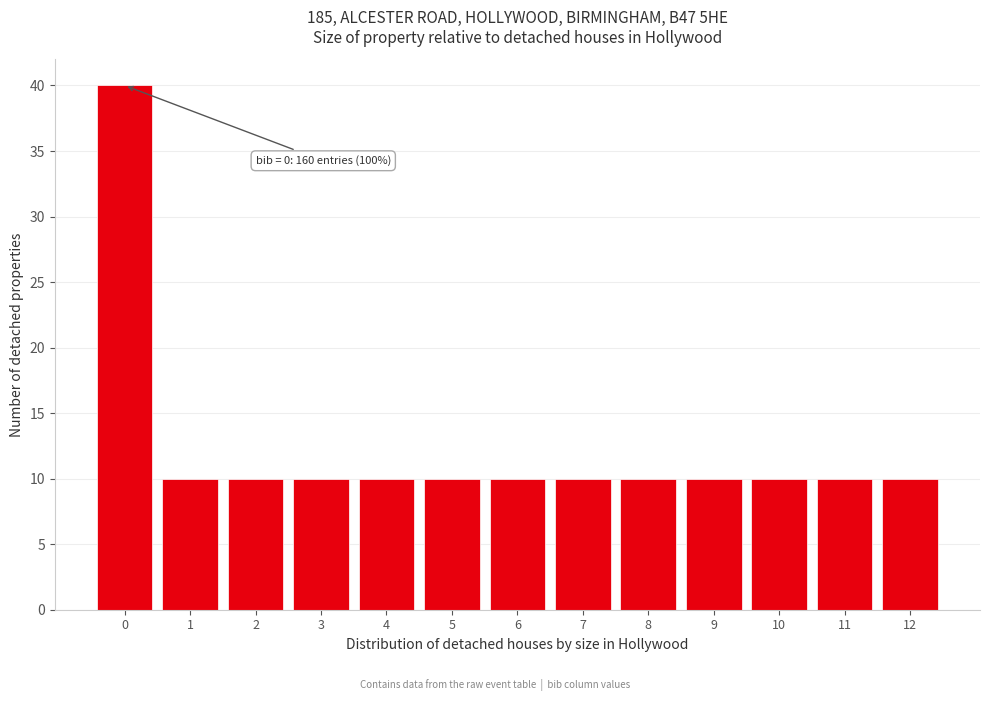

Which range on the x-axis has the tallest bar?

-0.5 to 0.5